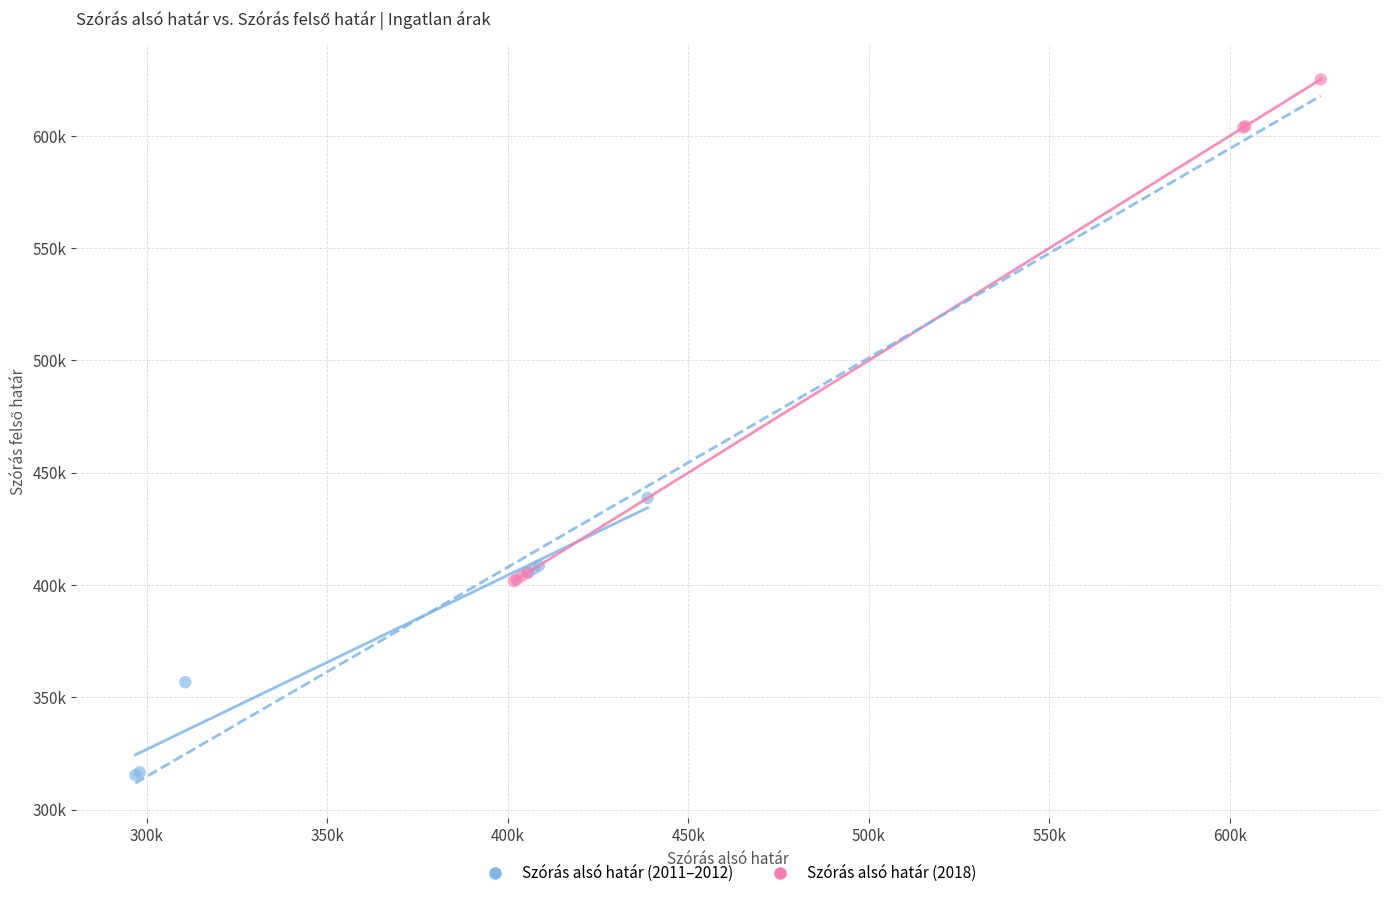

Which series has the largest Y range (max minus min)?

Szórás alsó határ (2018)